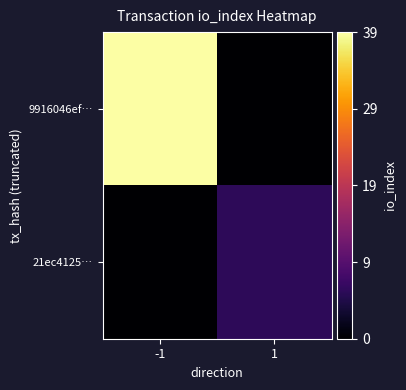

Reading left to right, what are all the values shown in this chart?

9916046ef…: -1=39	1=0
21ec4125…: -1=0	1=6